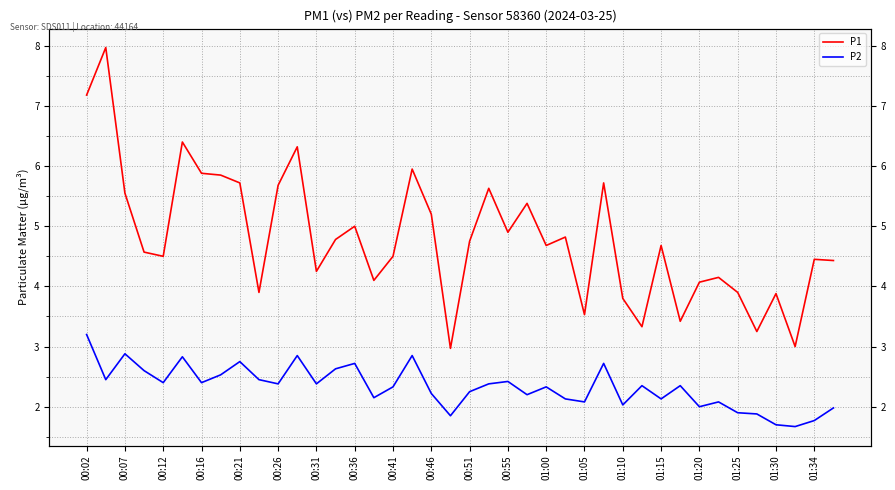

What is the average value of the P2 series?

2.3